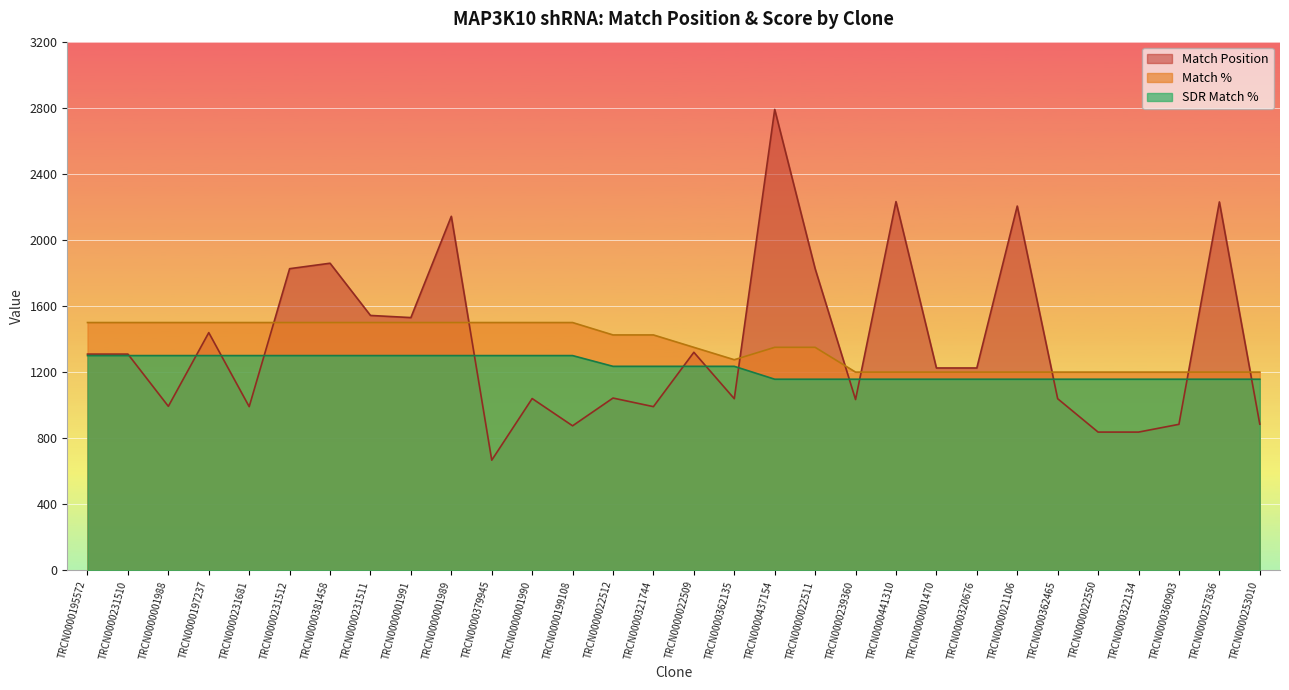

What is the spread (max minus min) of values at TRCN0000379945?

833